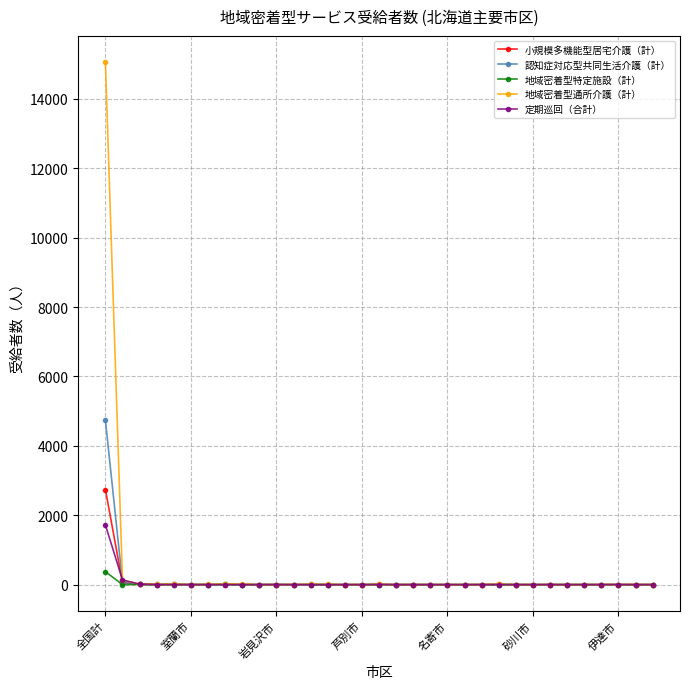

True or false: 地域密着型通所介護（計） has more than 2 points higher than both neighbors.

True